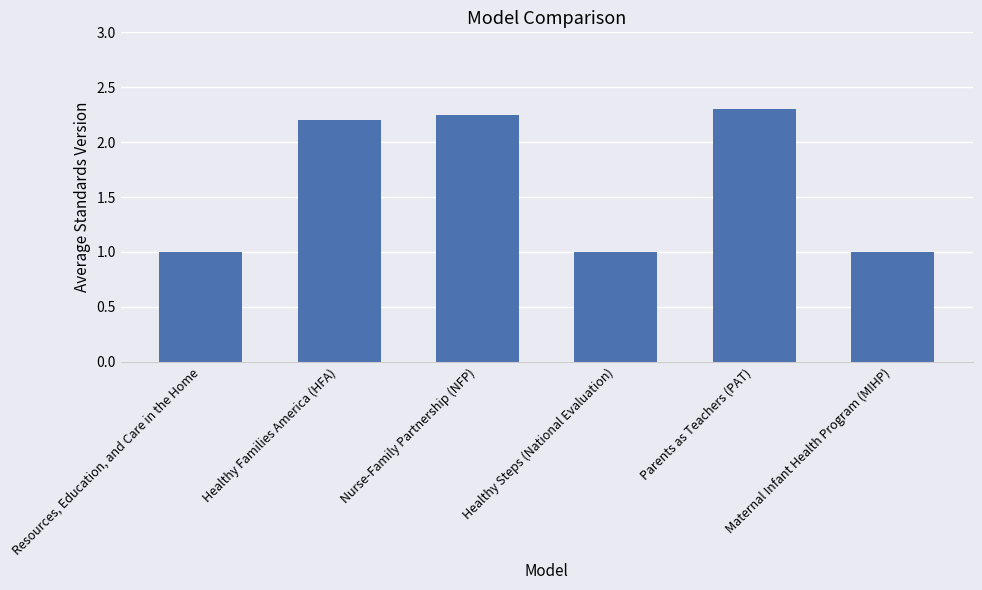

At which label does the data first exceed 2?

Healthy Families America (HFA)